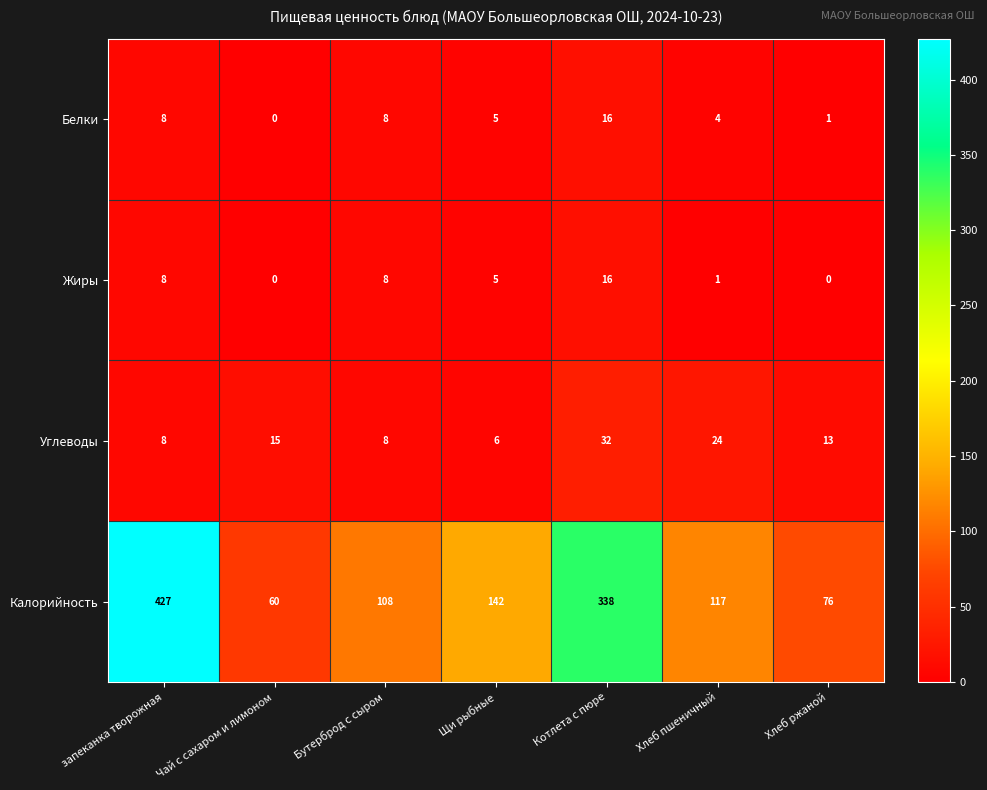

The Углеводы series shows 8 at Бутерброд с сыром. True or false?

True